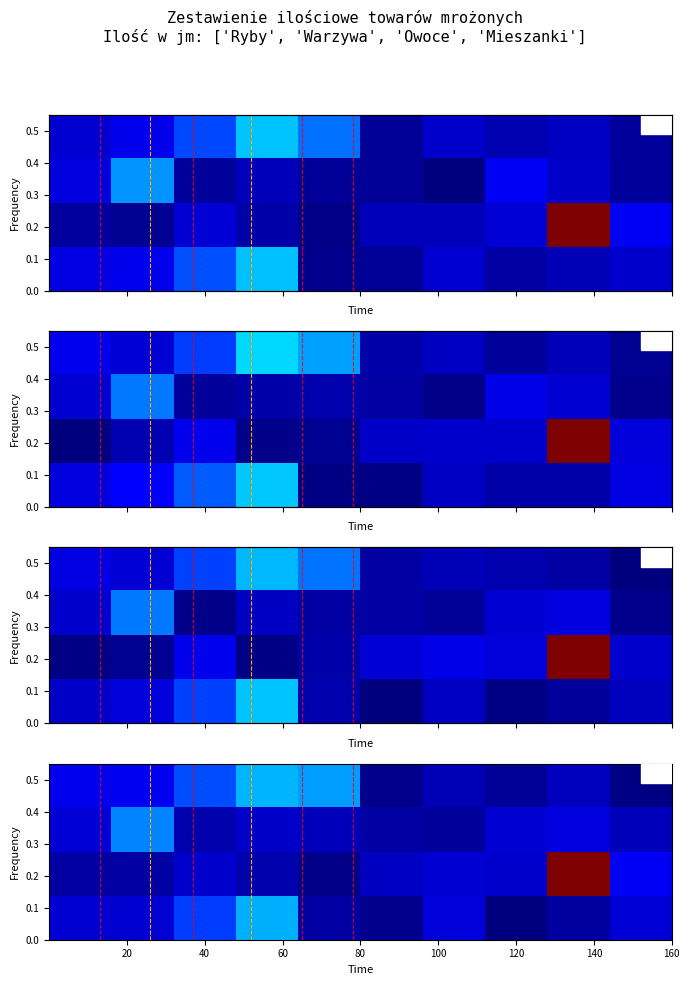

How many distinct data groups are displayed?

4